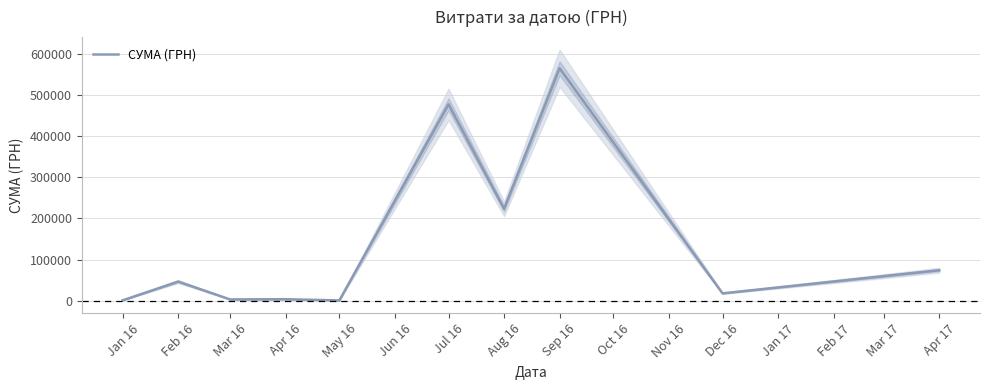

The value of СУМА (ГРН) at Apr 17 is 73987.0. True or false?

True